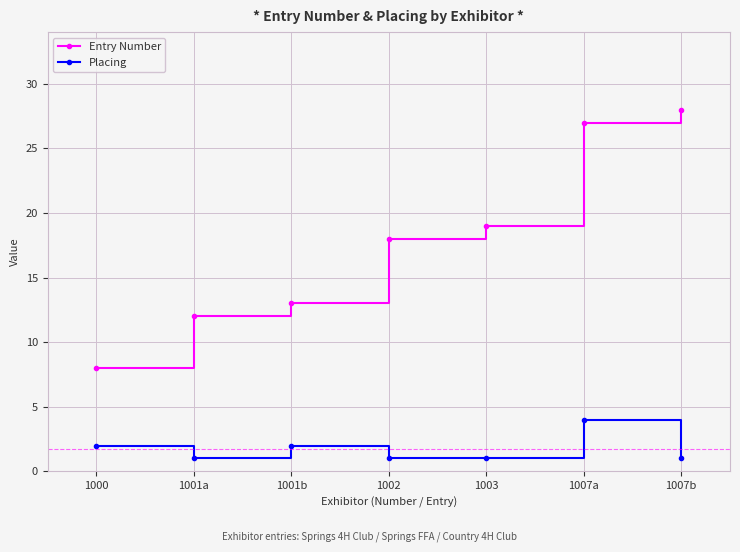

How many interior local peaks does the Placing series have?

2